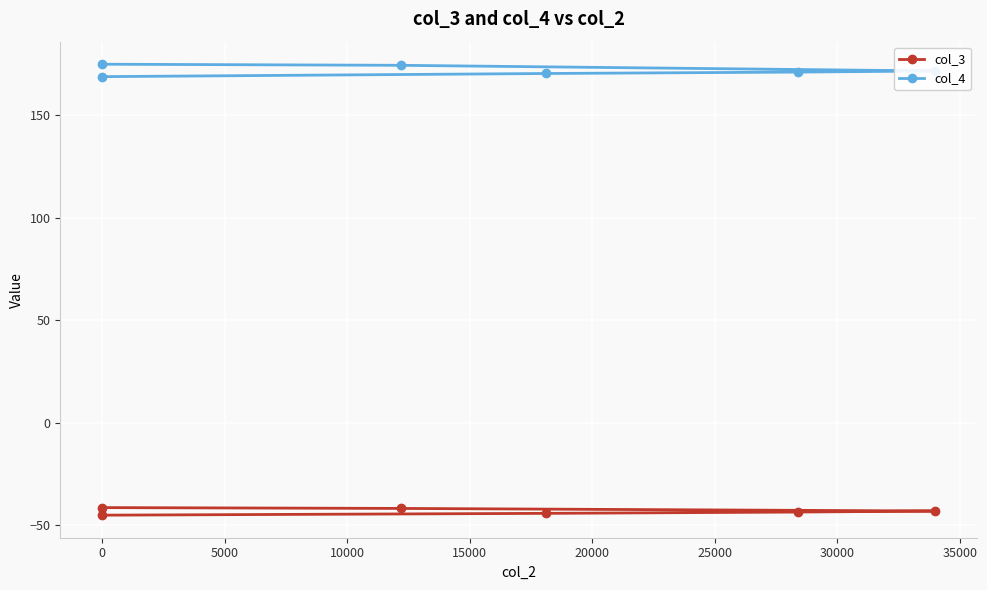

Between 5000 and 10000, which is larger?

5000